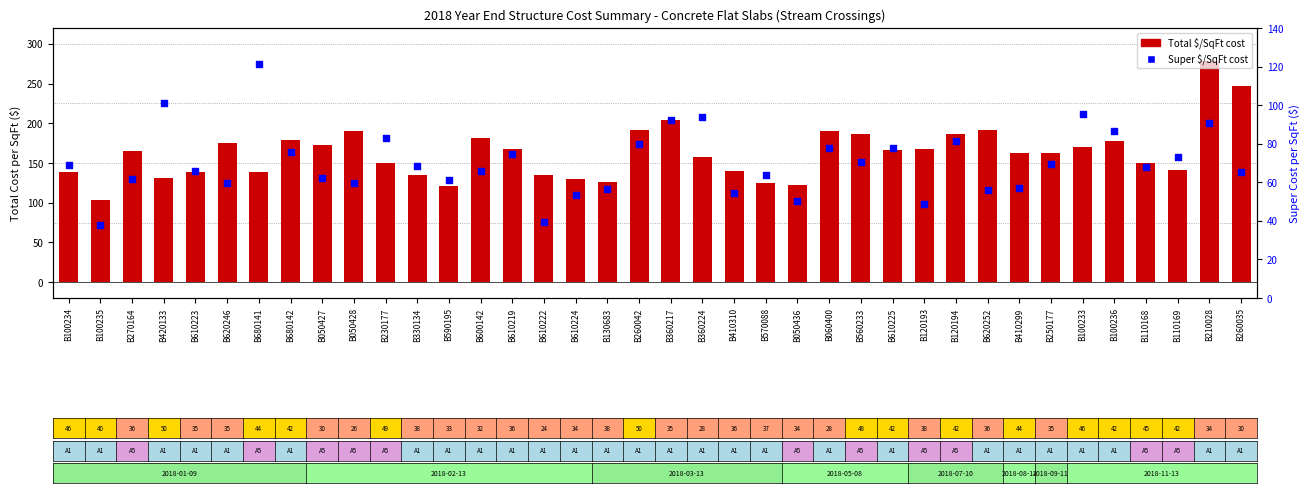

At how many categories does at least one series exceed 91?

38